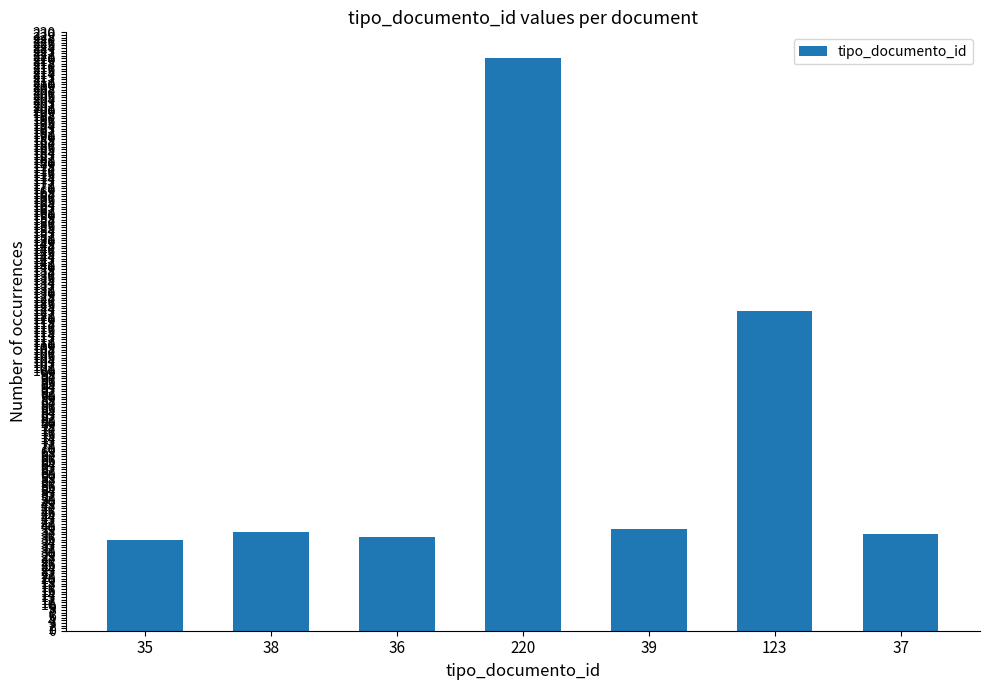

How many bars are there in total?

7